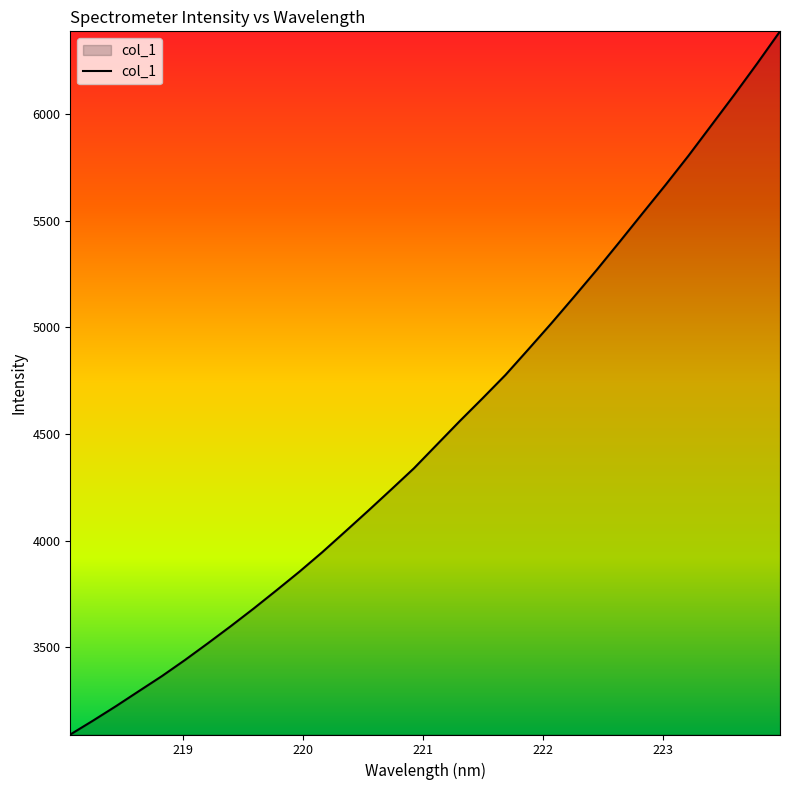

What is the greatest value displayed?

6387.4